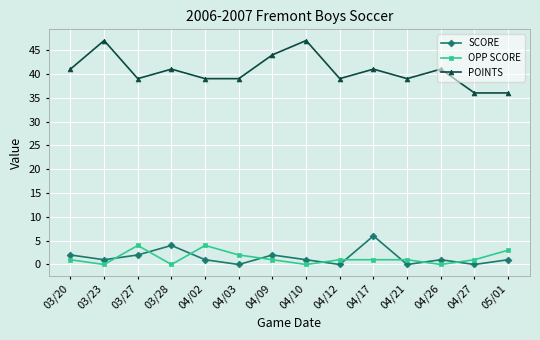

The POINTS series shows 68 at 03/23. True or false?

False